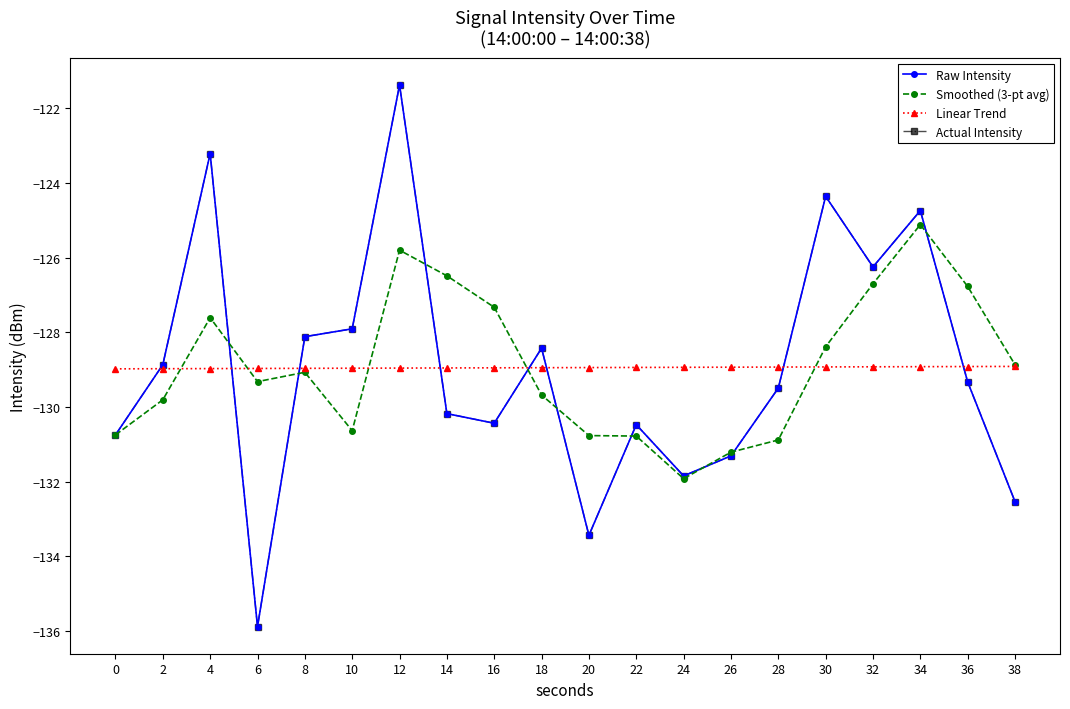

At which category is the sum across all series the highest?

12